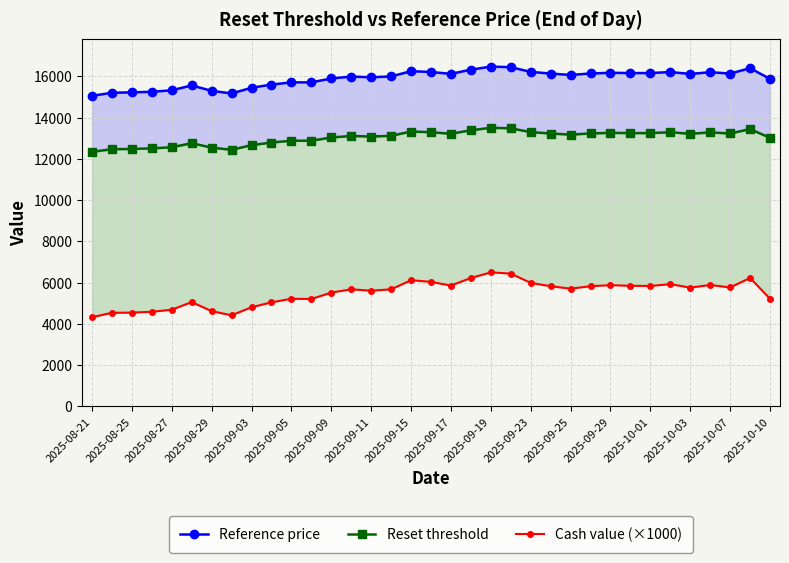

Count the number of data series in this chart.

3